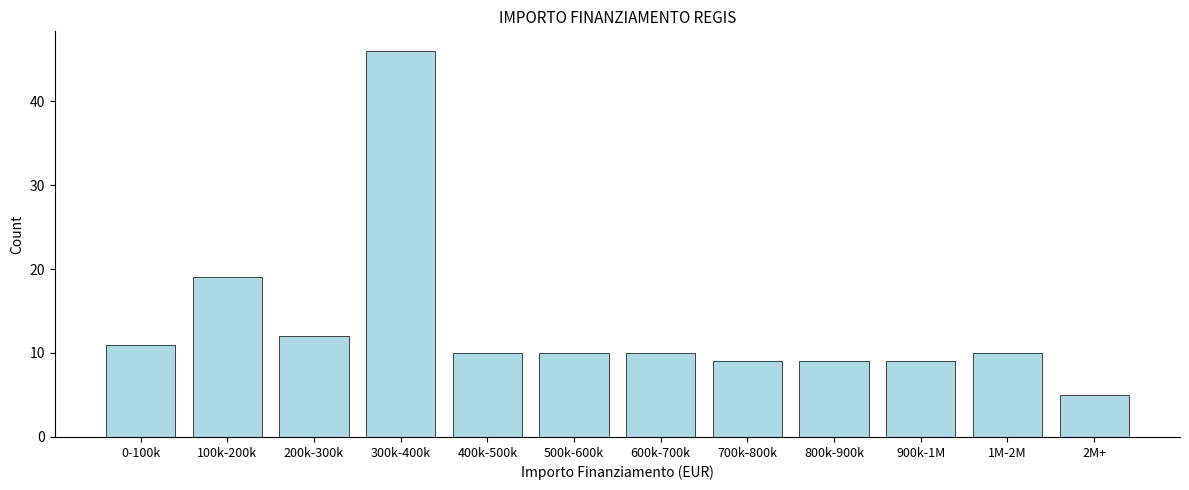

Reading left to right, transcribe all the data shown in this chart.

11	19	12	46	10	10	10	9	9	9	10	5